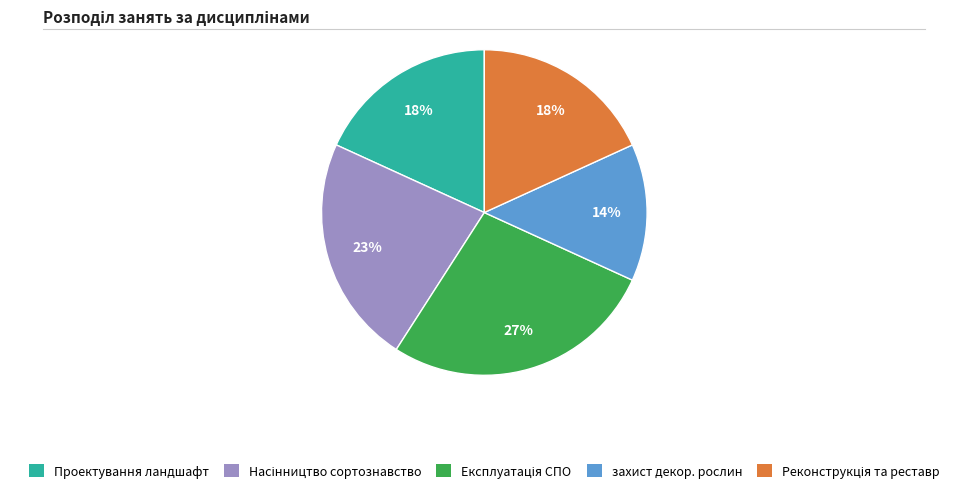

How many segments does this pie chart have?

5